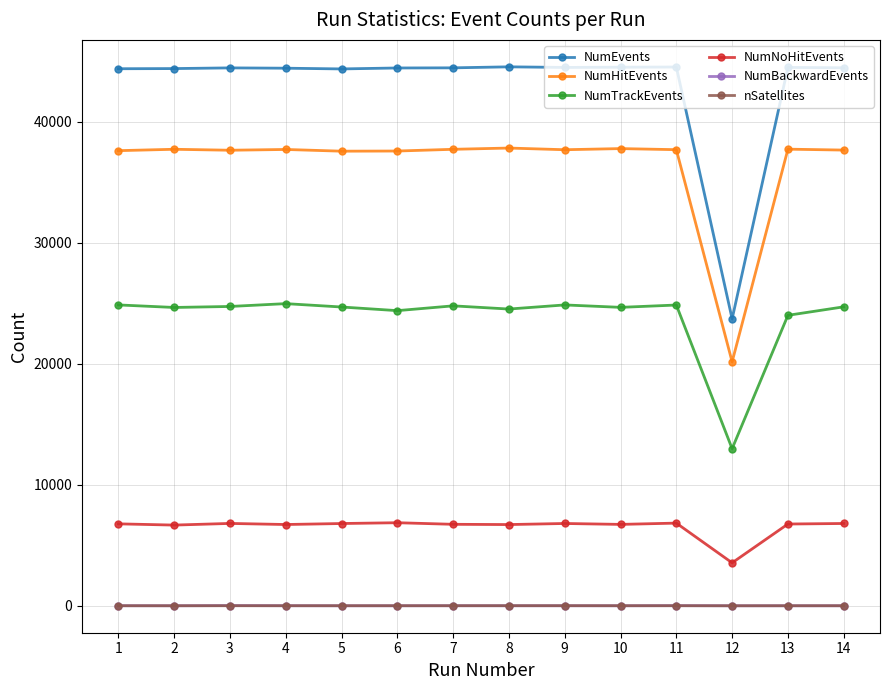

Does the chart have visible grid lines?

Yes